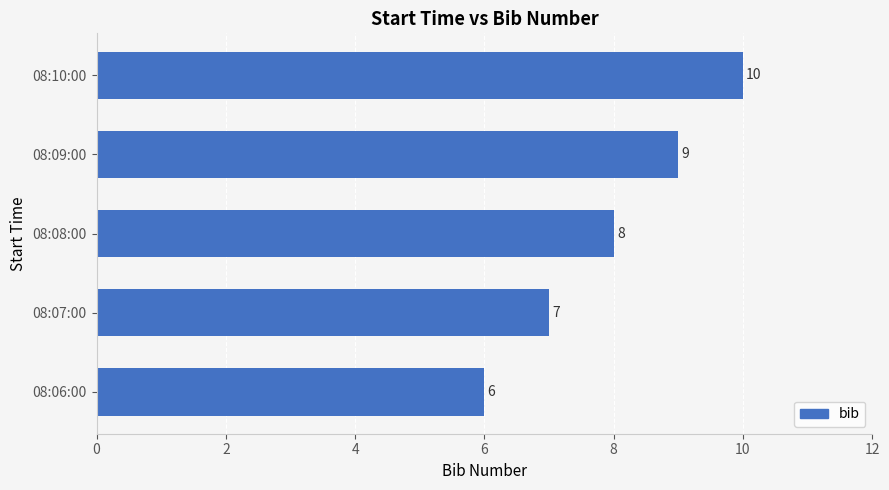

Approximately how many times larger is the value at 08:06:00 compared to 08:07:00?

0.9